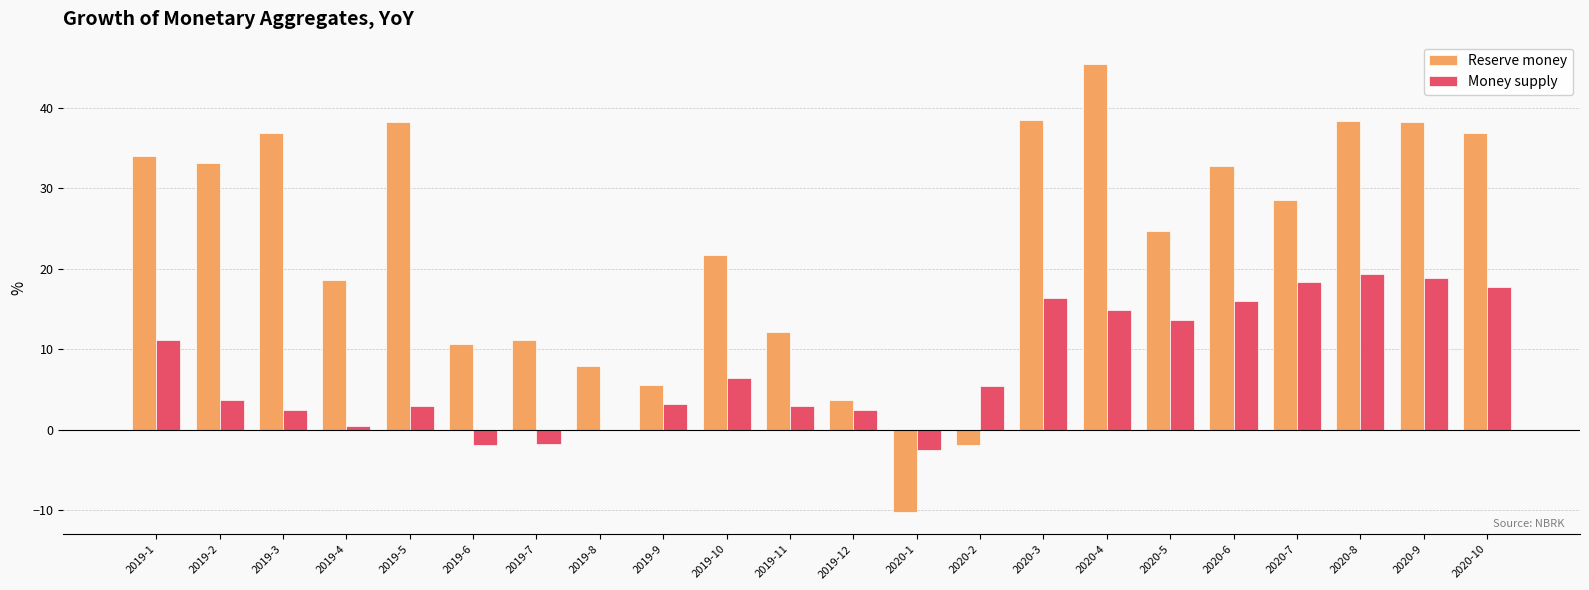

What is the sum of all Money supply values?

170.2